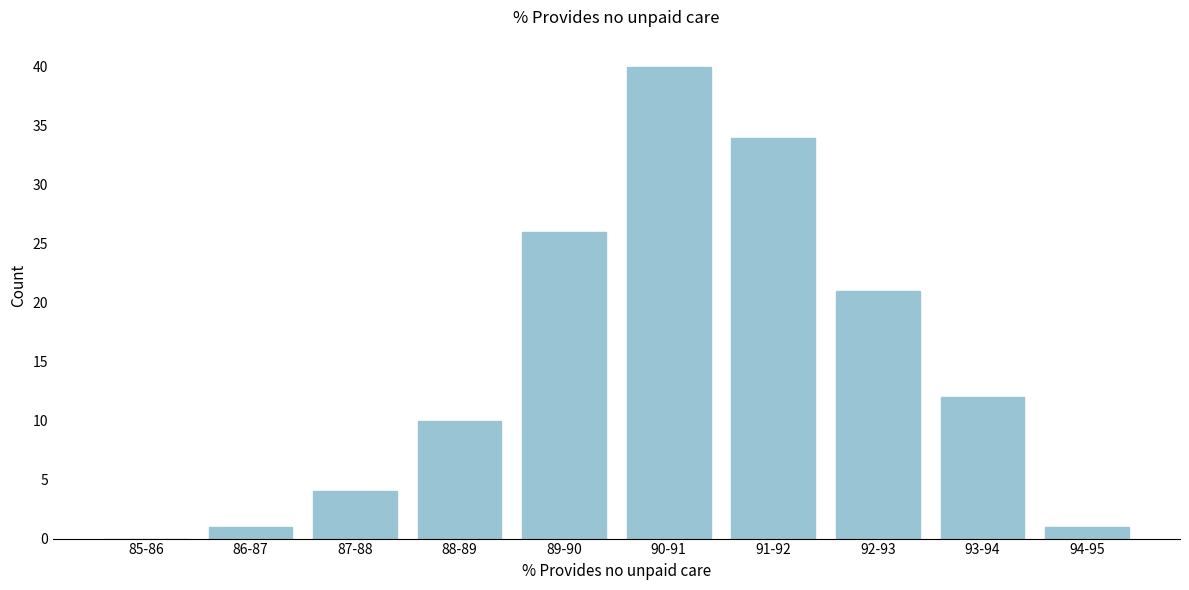

Reading left to right, list all the values displayed in this chart.

85-86=0	86-87=1	87-88=4	88-89=10	89-90=26	90-91=40	91-92=34	92-93=21	93-94=12	94-95=1